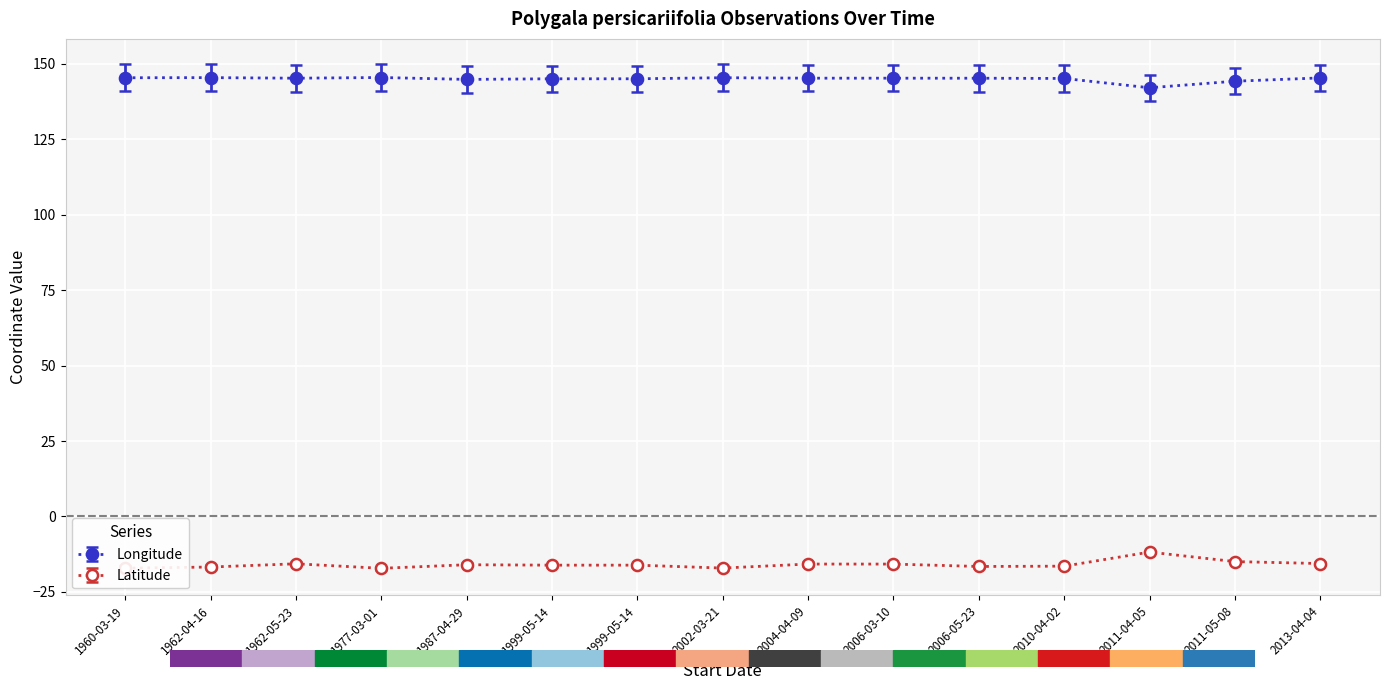

How many categories are shown in the chart?

15